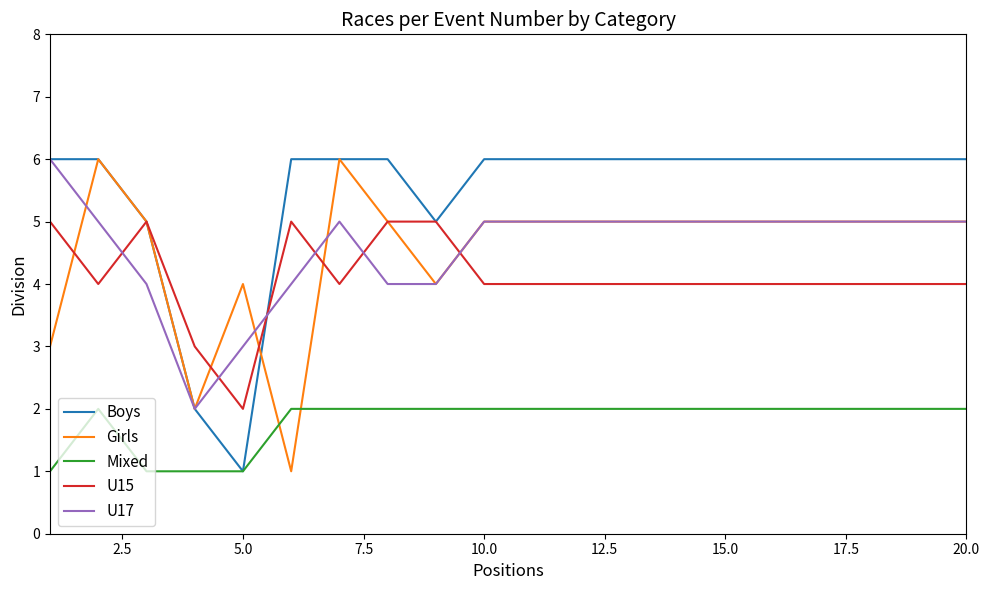

What is the sum of all Boys values?

109